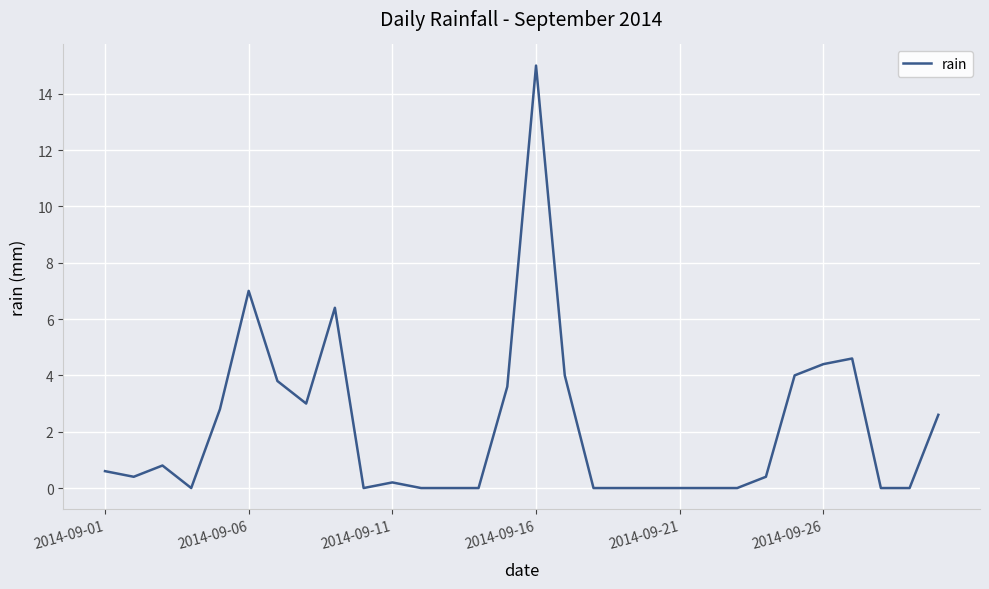

What is the maximum value shown in the chart?

15.0